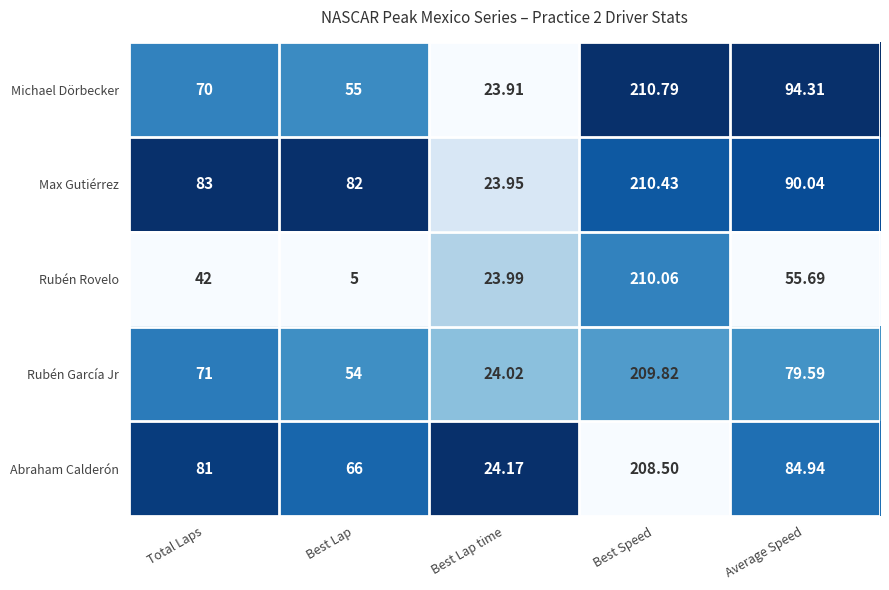

At which category does the chart reach its peak across all series?

Best Speed